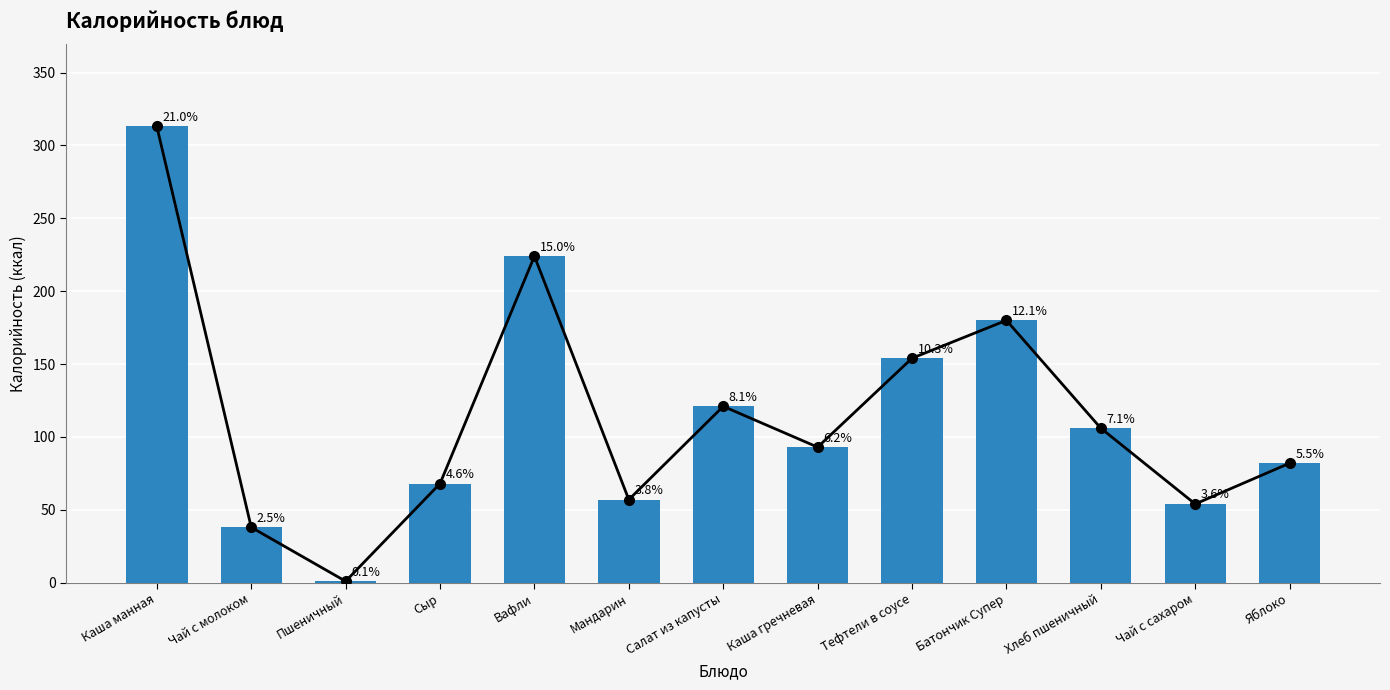

Where is the data nearest to the value 157?

Тефтели в соусе